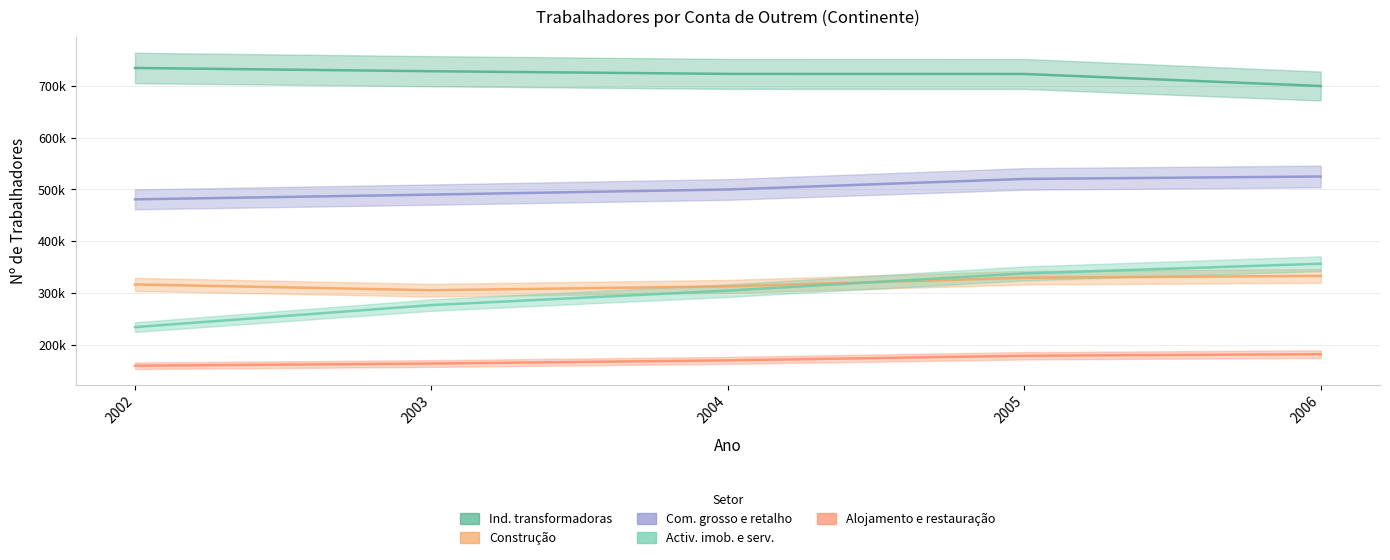

The Activ. imob. e serv. series shows 276557 at 2003. True or false?

True